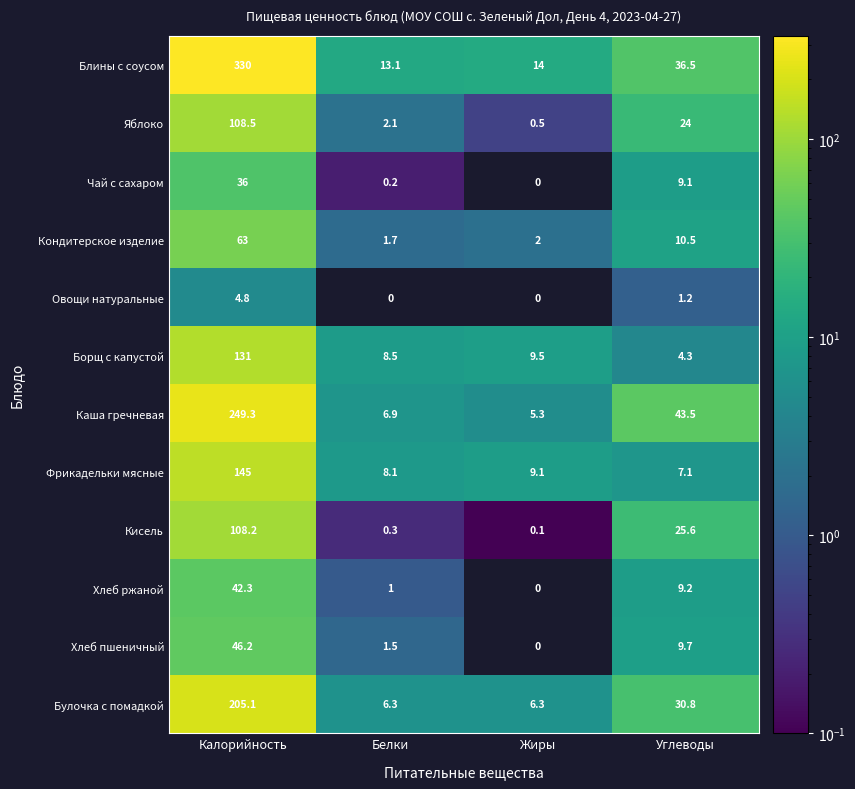

What is the difference between the maximum and minimum values in the Яблоко series?

108.0